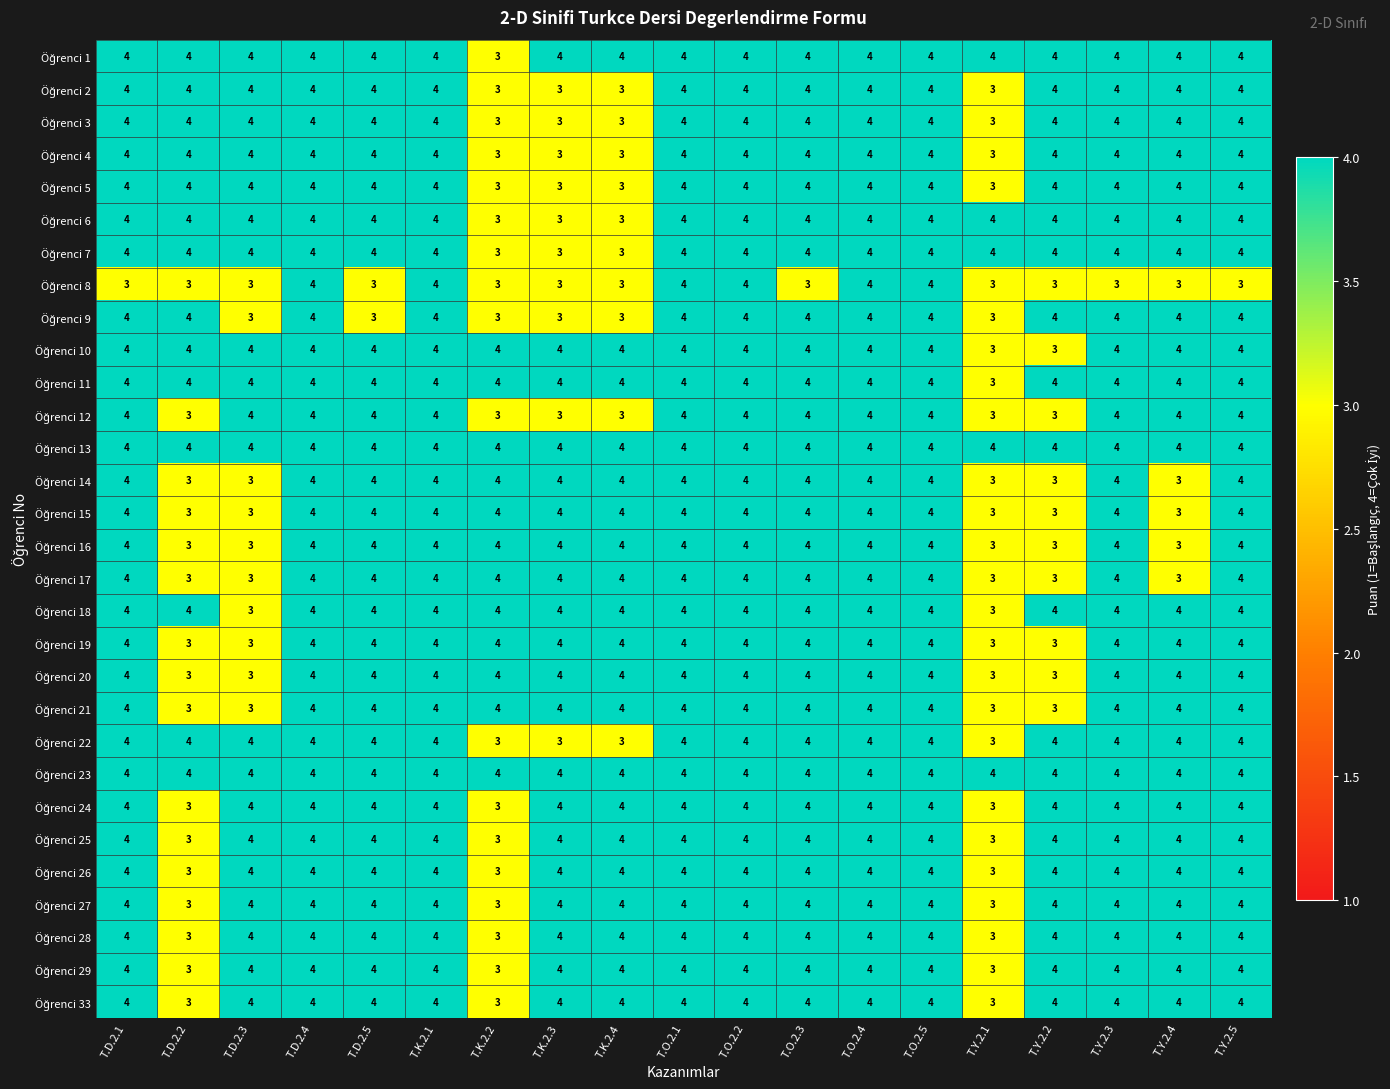

What is the maximum value shown in the chart?

4